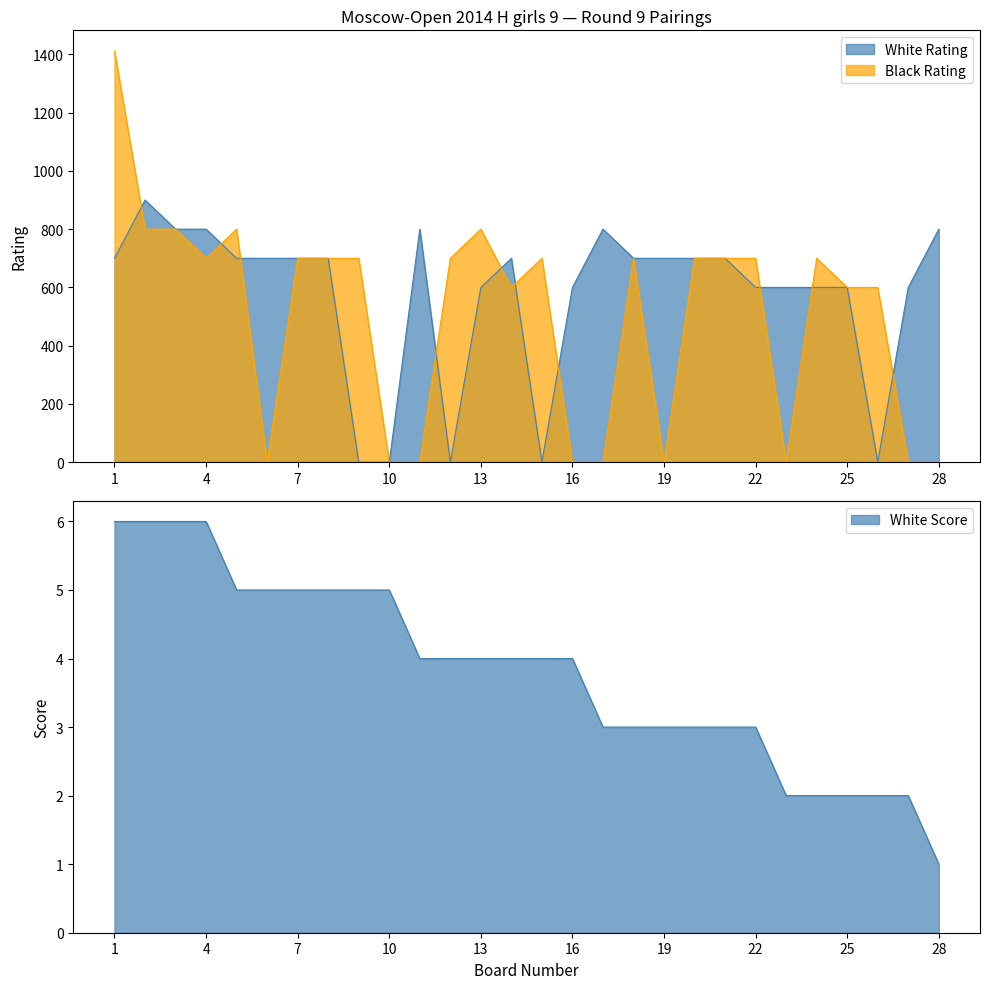

What is the maximum value for Black Rating?

1412